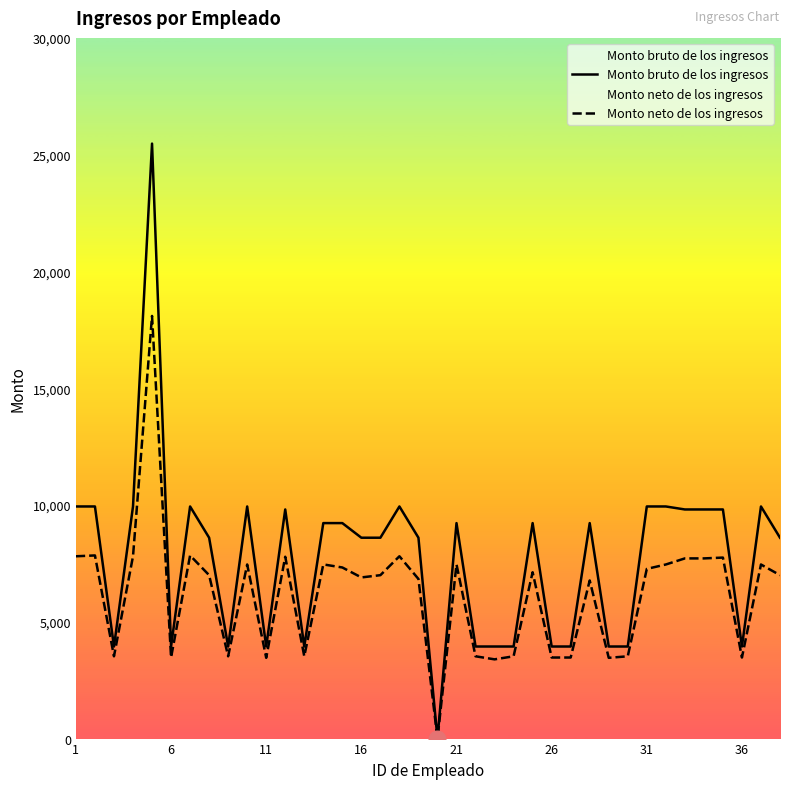

True or false: Monto neto de los ingresos and Monto bruto de los ingresos cross at least once.

False